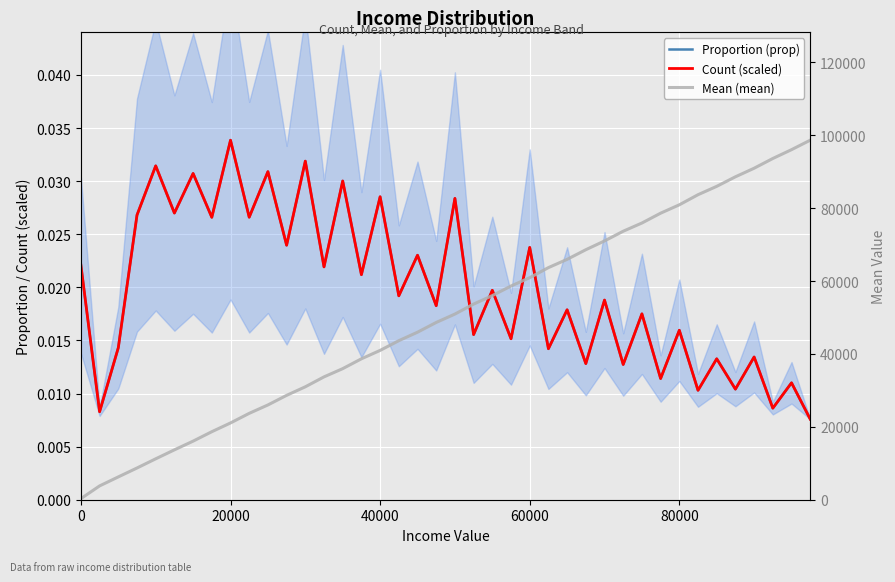

How many categories are shown in the chart?

40